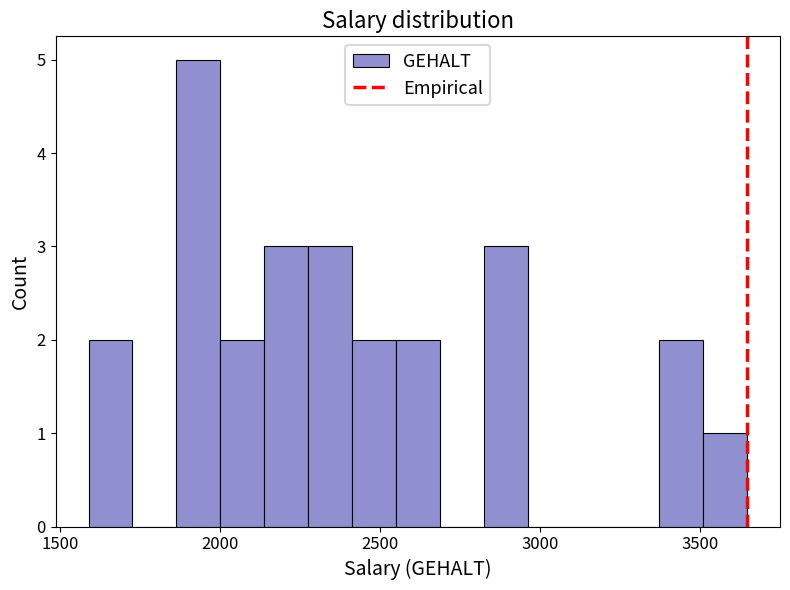

Read against the x-axis, roughly where is the centre of the tallest bar?

1950